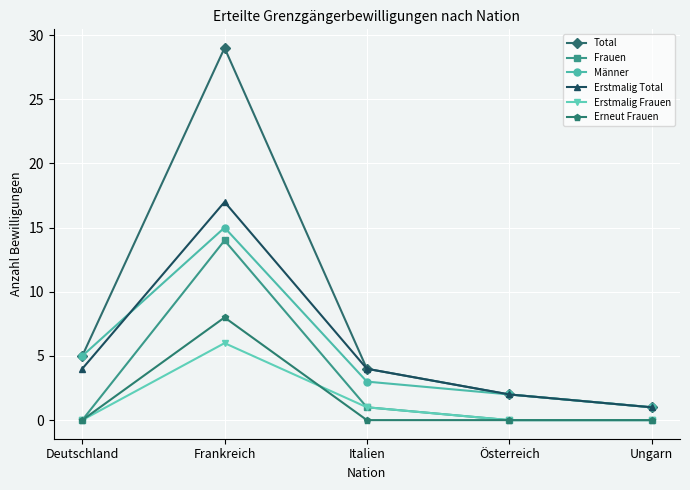

What is the difference between the second highest and second lowest values in the Männer series?

3